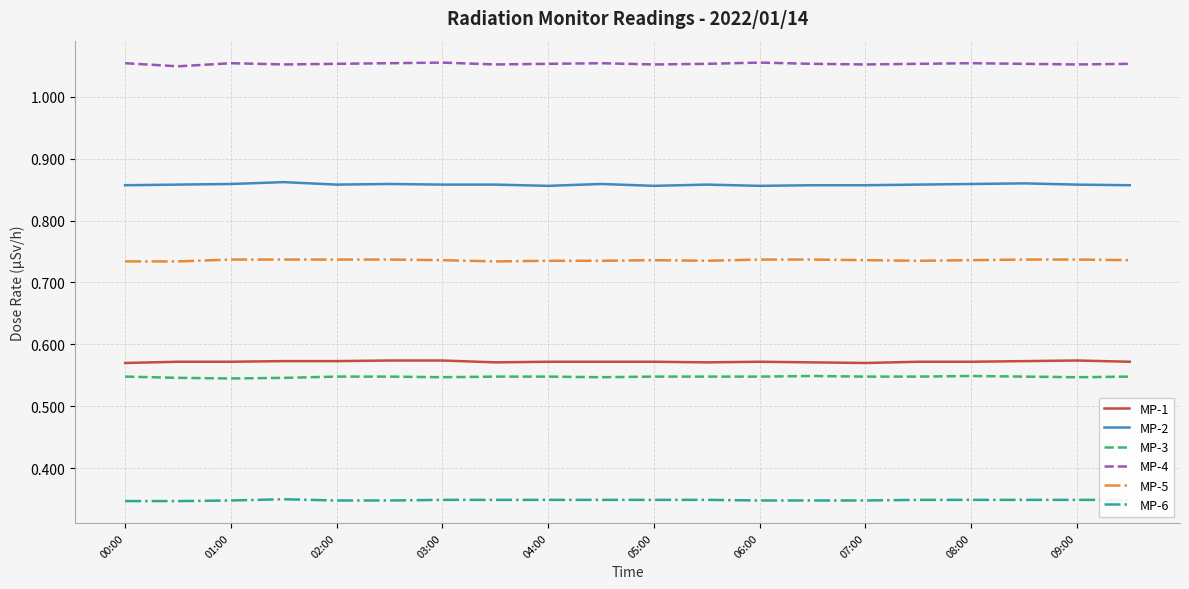

Is this an area chart (filled region under the line)?

No